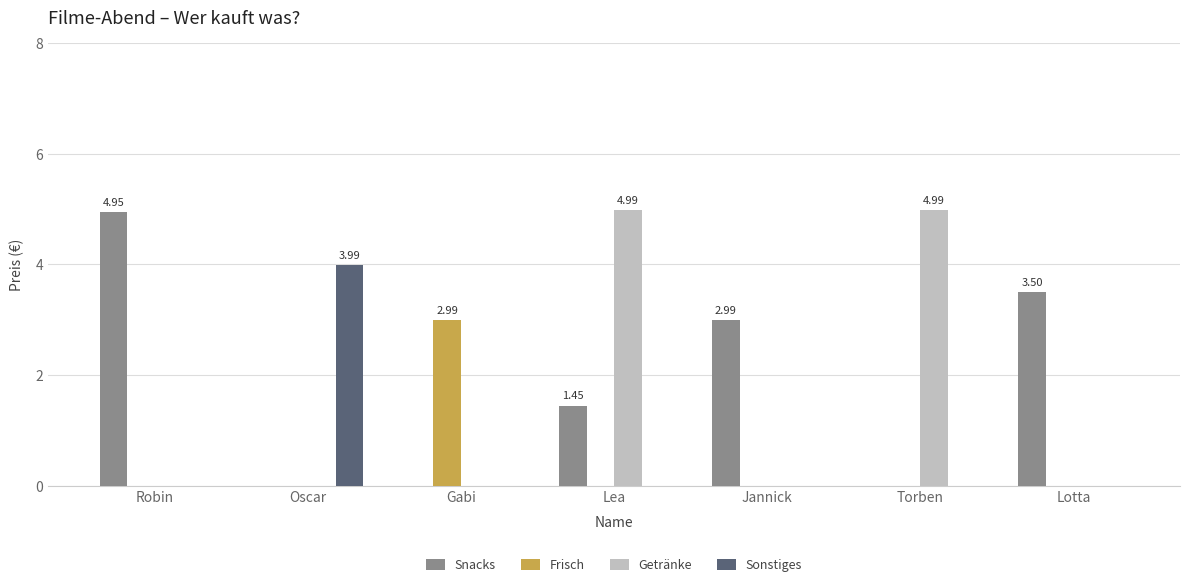

At which category is the sum across all series the highest?

Lea